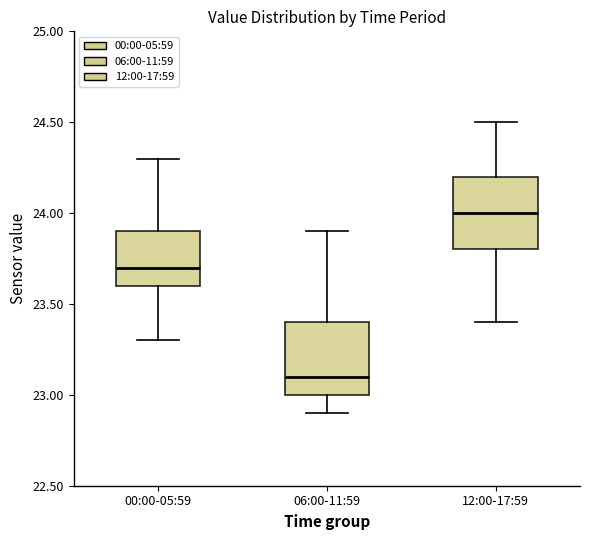

Which box has the highest median line?

12:00-17:59